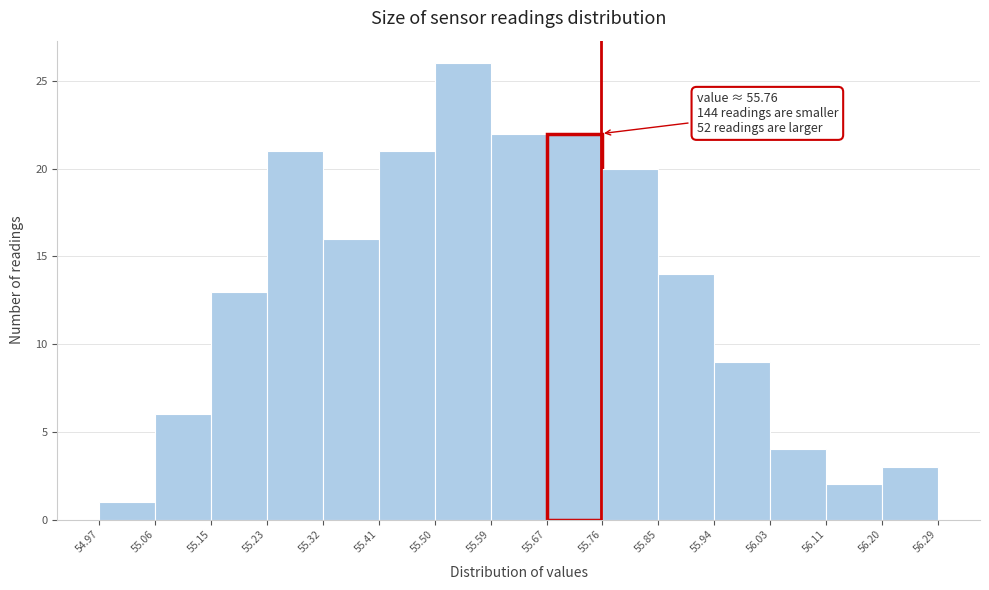

Over which range of the x-axis is the bar tallest?

55.50 to 55.59